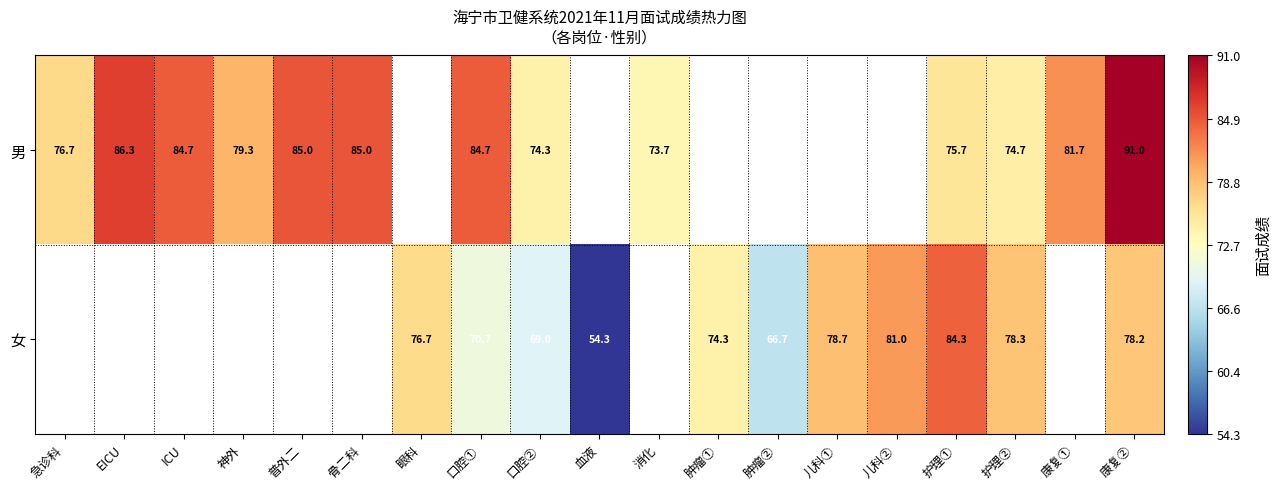

Rank the series at 护理① from highest to lowest value.

女, 男